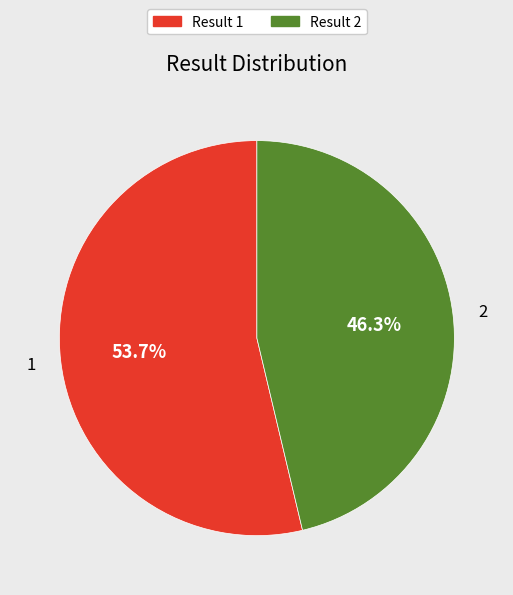

What is the ratio of the value at Result 1 to the value at Result 2?

1.2